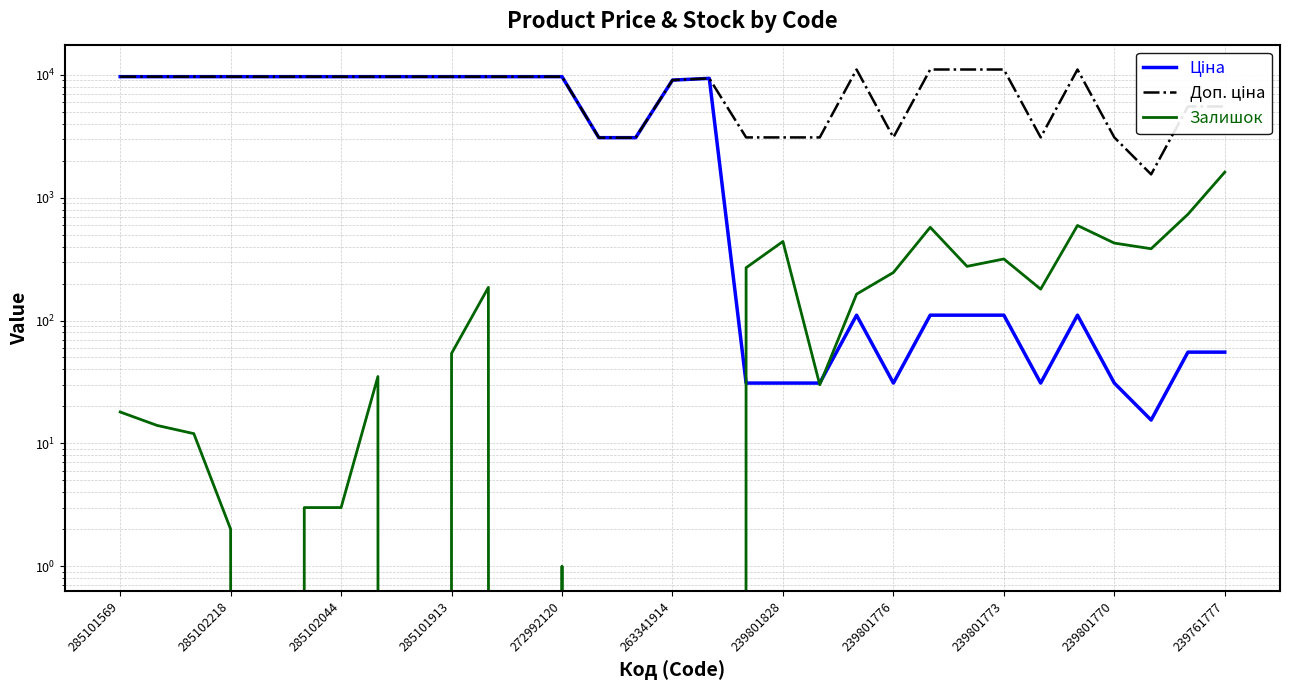

Which series changed the most between 263341914 and 239801773?

Ціна